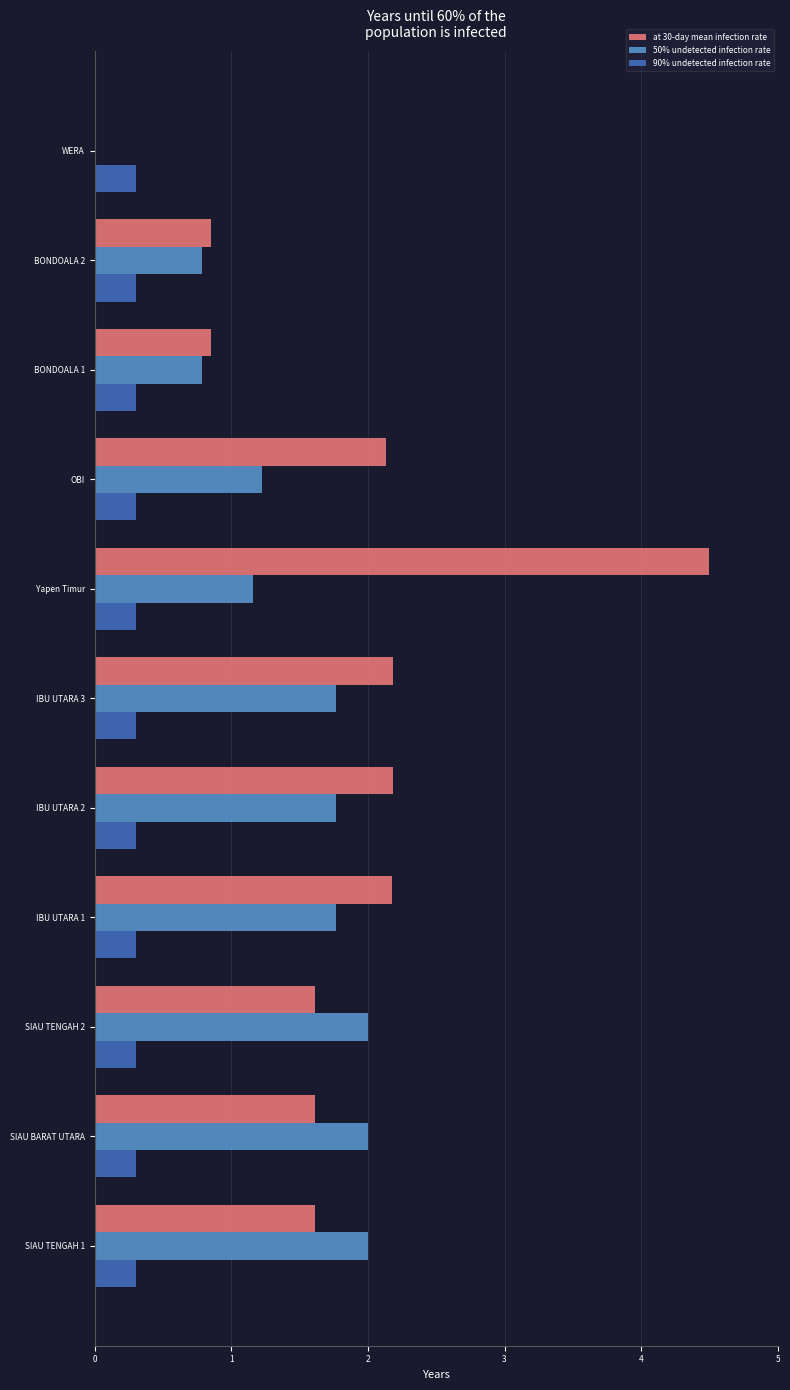

Which category has the highest value across all series?

Yapen Timur